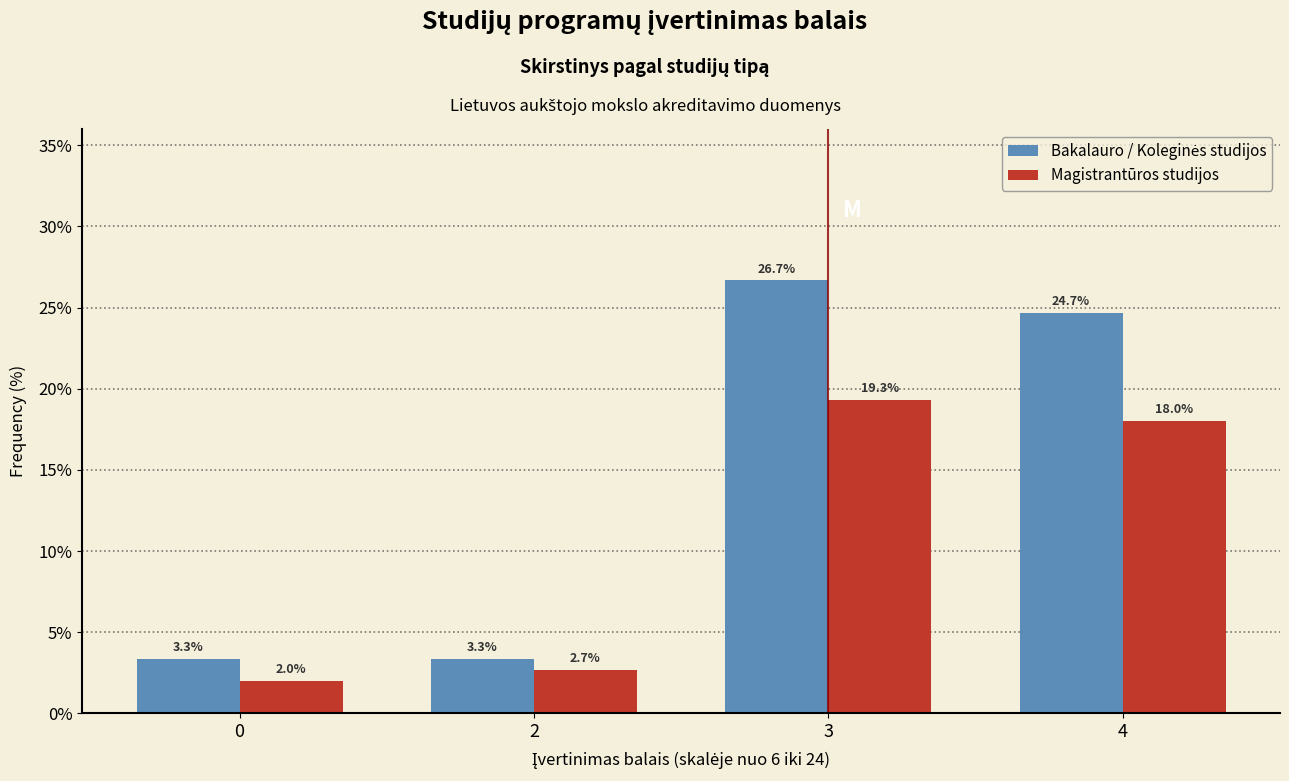

List the labels in order of Magistrantūros studijos value, largest first.

3, 4, 2, 0